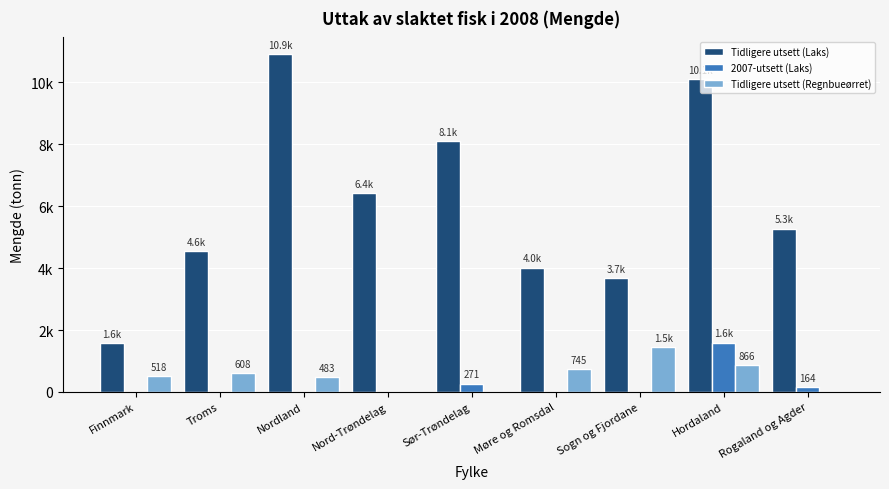

What is the sum of all 2007-utsett (Laks) values?

2029.4